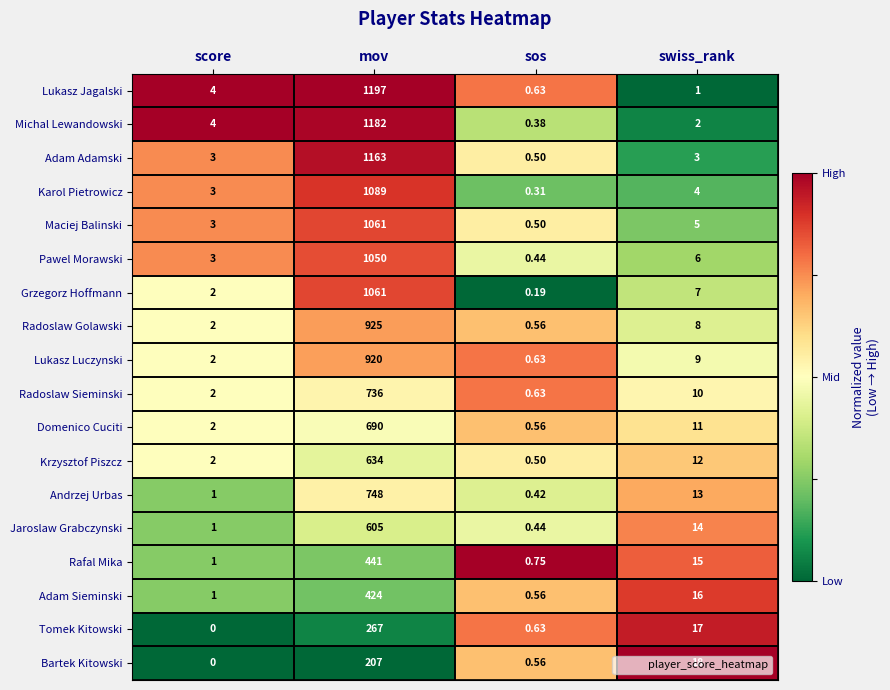

Rank the categories by Lukasz Jagalski value from lowest to highest.

sos, swiss_rank, score, mov